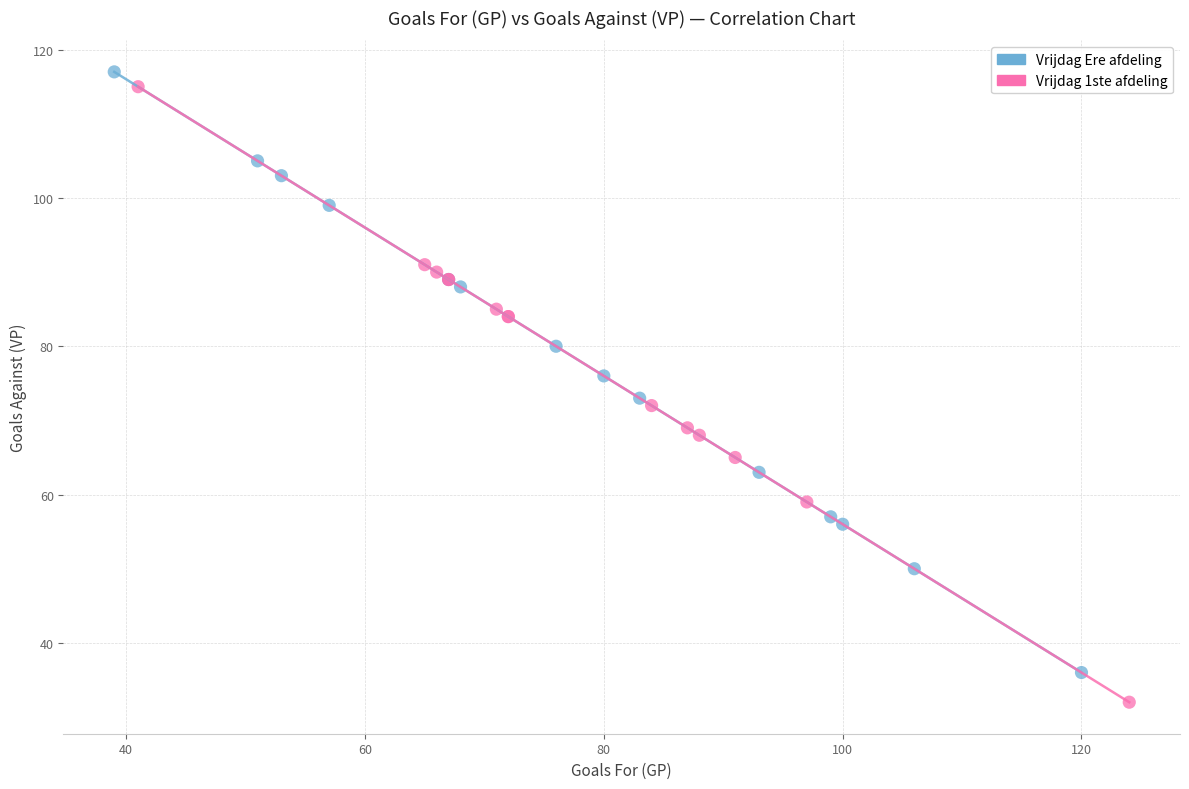

Which series has the widest spread of Y values?

Vrijdag 1ste afdeling